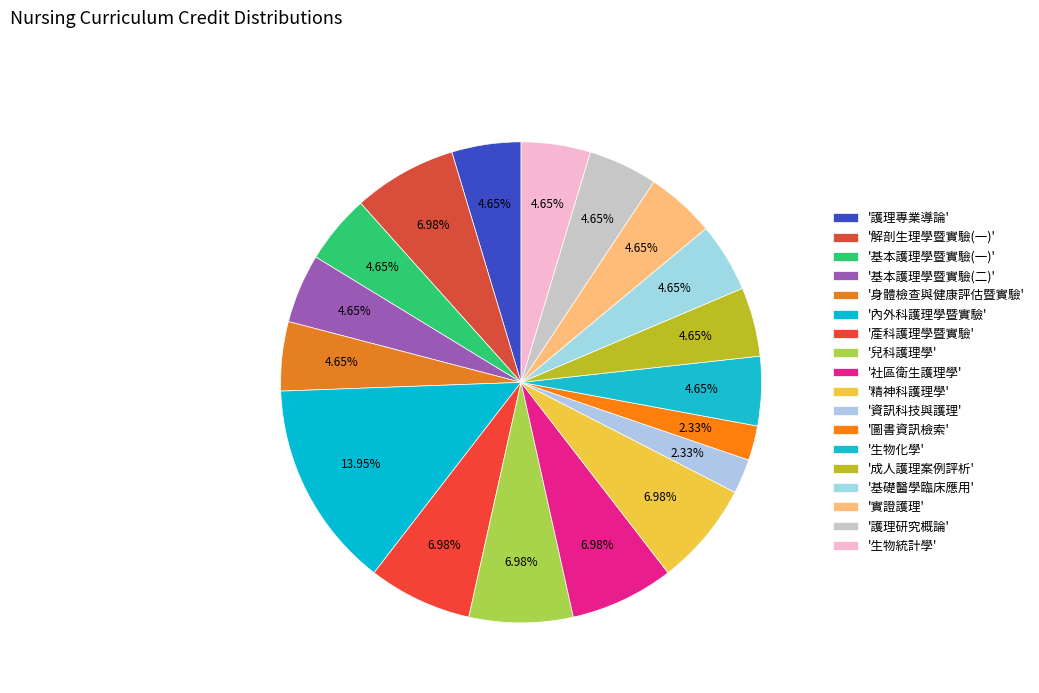

How many slices are in this pie chart?

18